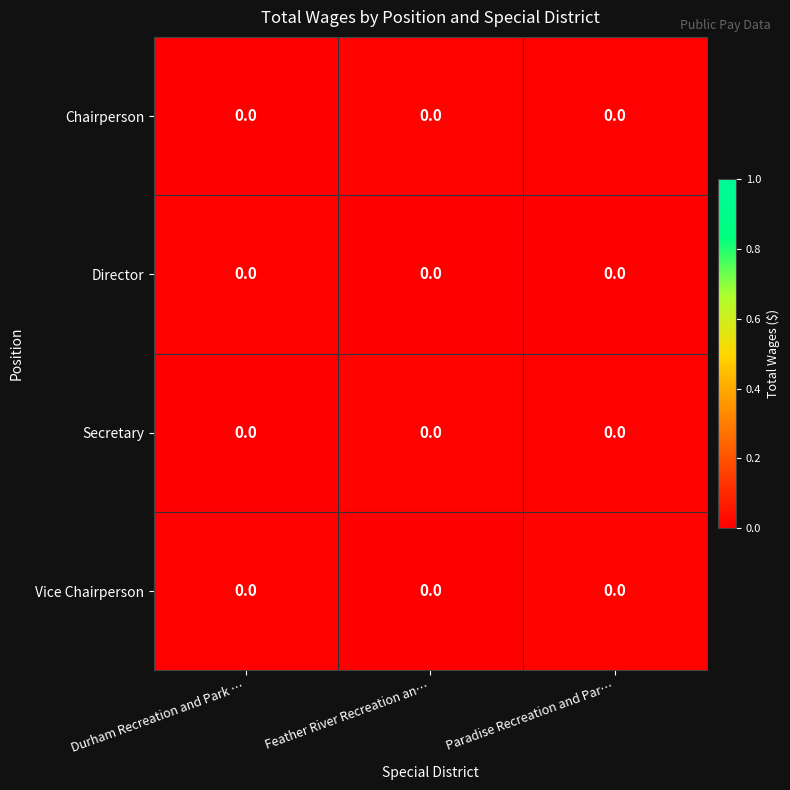

How many Chairperson values are between 0 and 1?

3